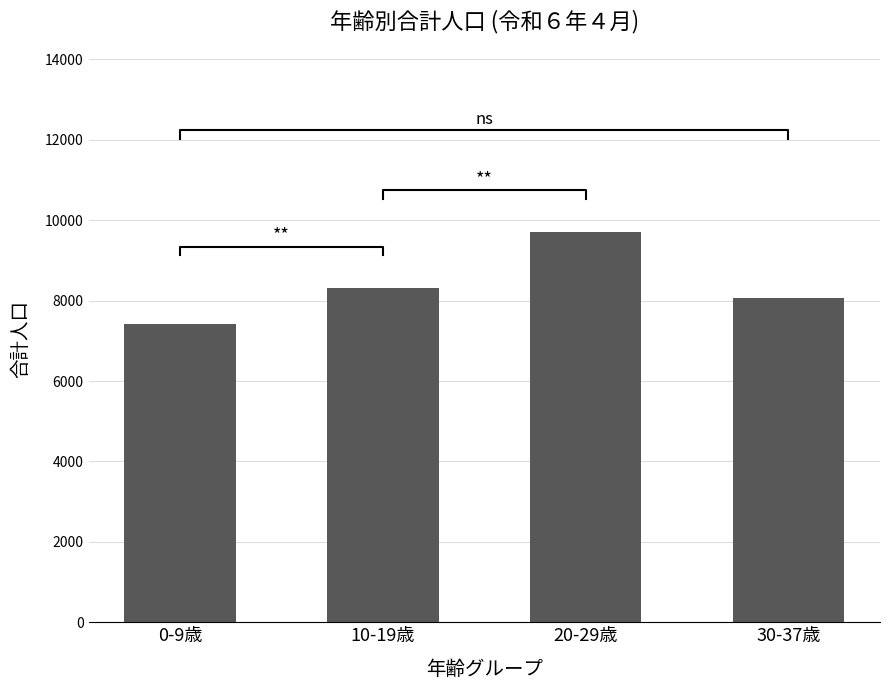

What is the maximum value shown in the chart?

9719